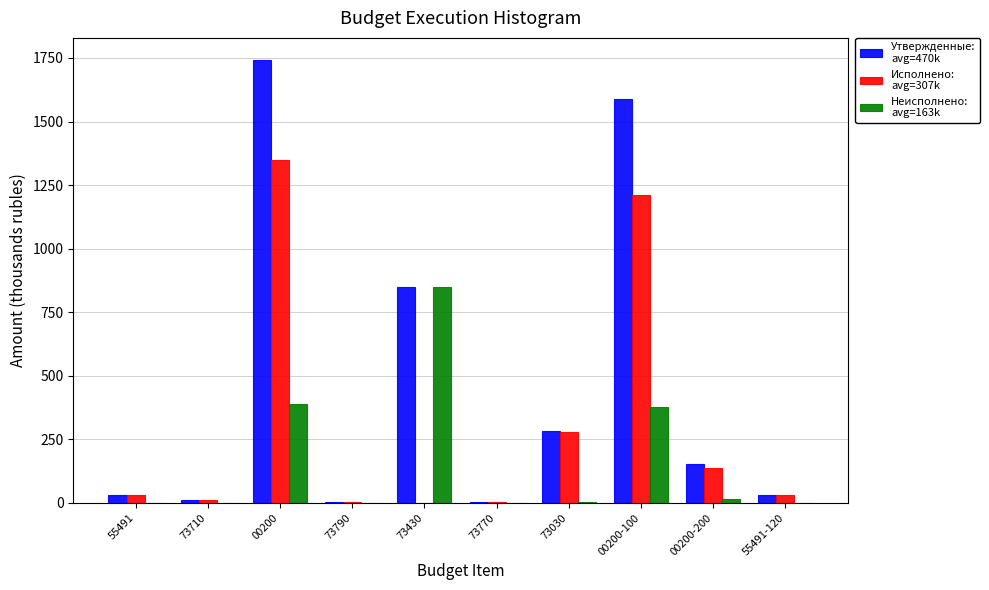

What is the maximum value shown in the chart?

1741.9